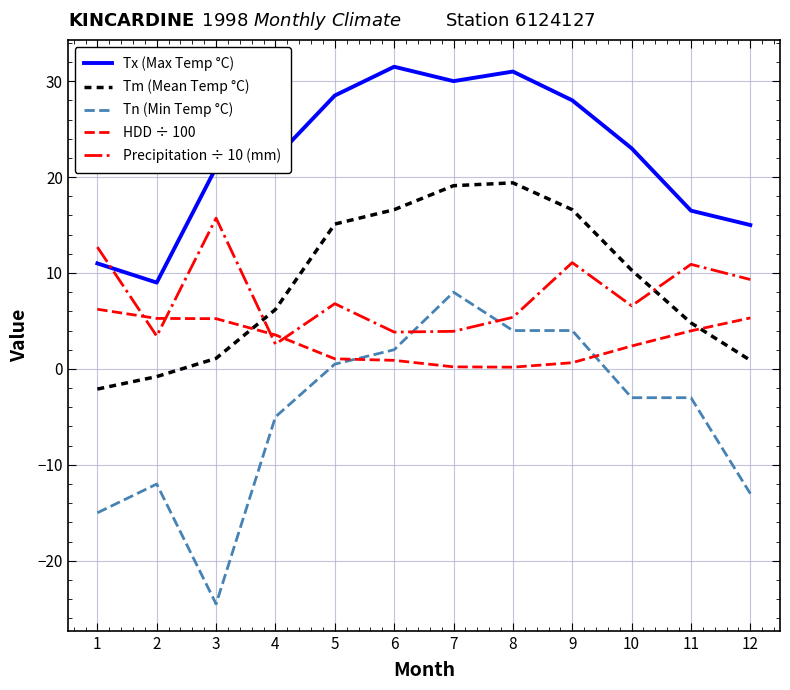

What is the difference between the highest and lowest values at 1?

27.7